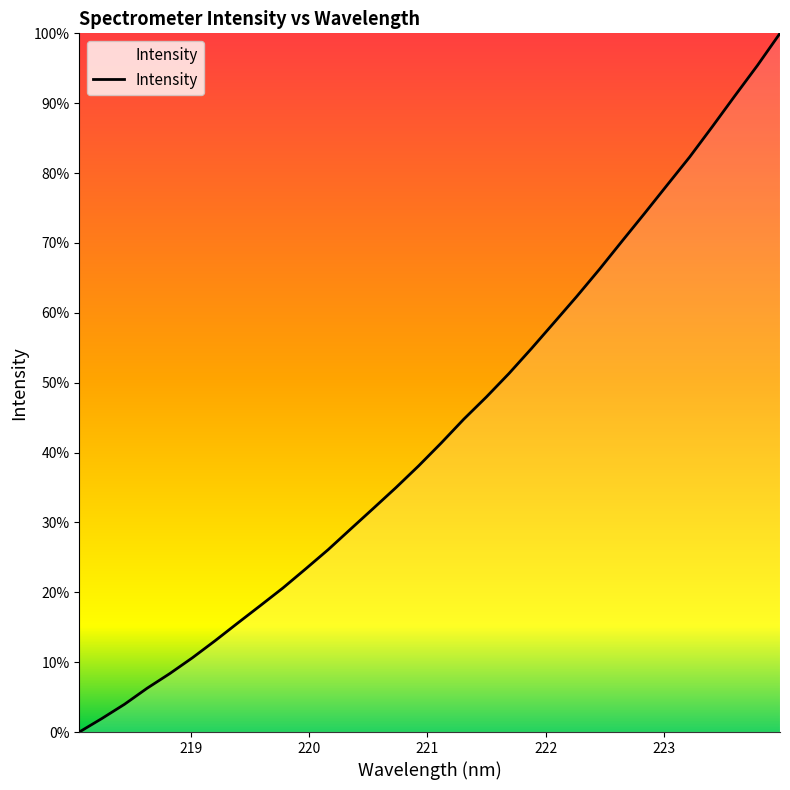

What is the maximum value shown in the chart?

100.0